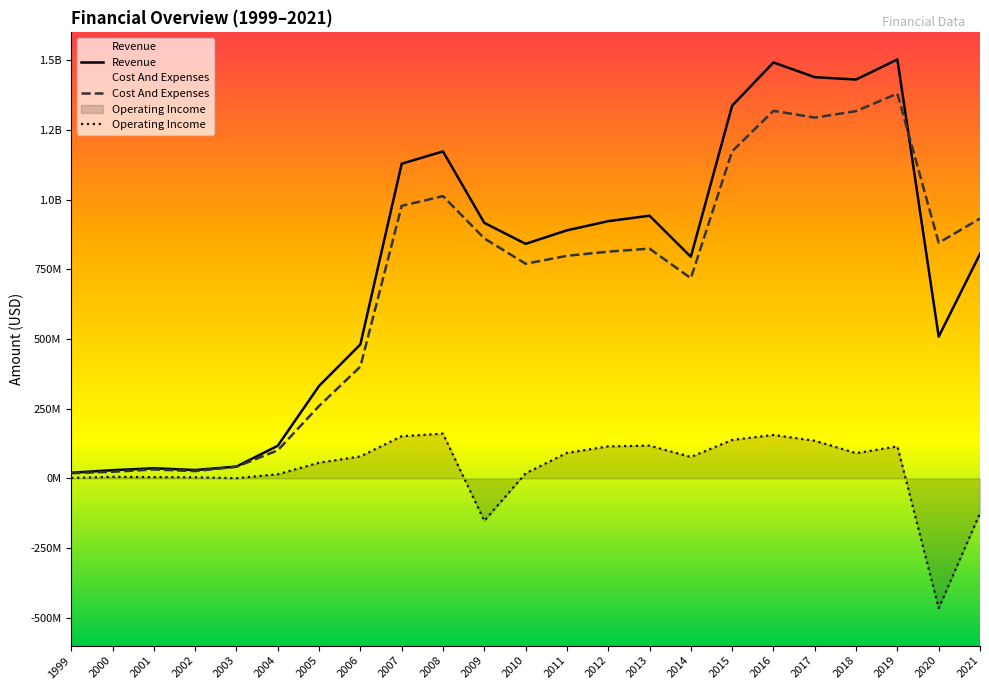

What is the value of the Revenue point at the 10th from the left?

1172856000